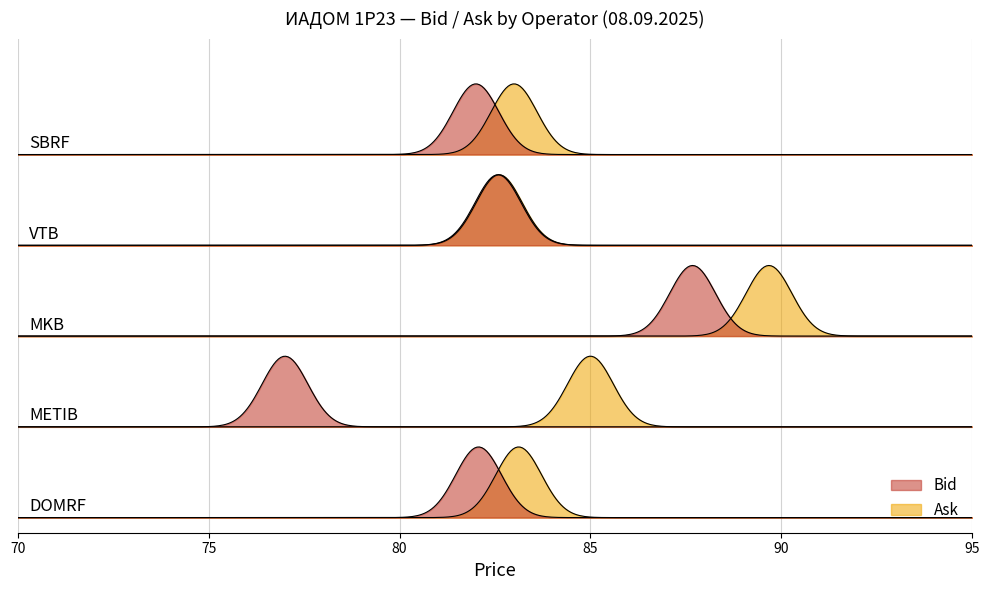

Which series has the largest total across all categories?

Ask